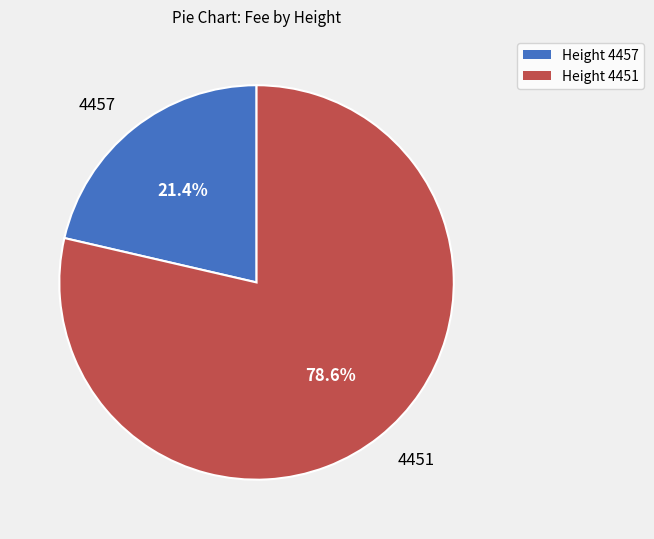

Which category has the smallest portion of the pie?

Height 4457